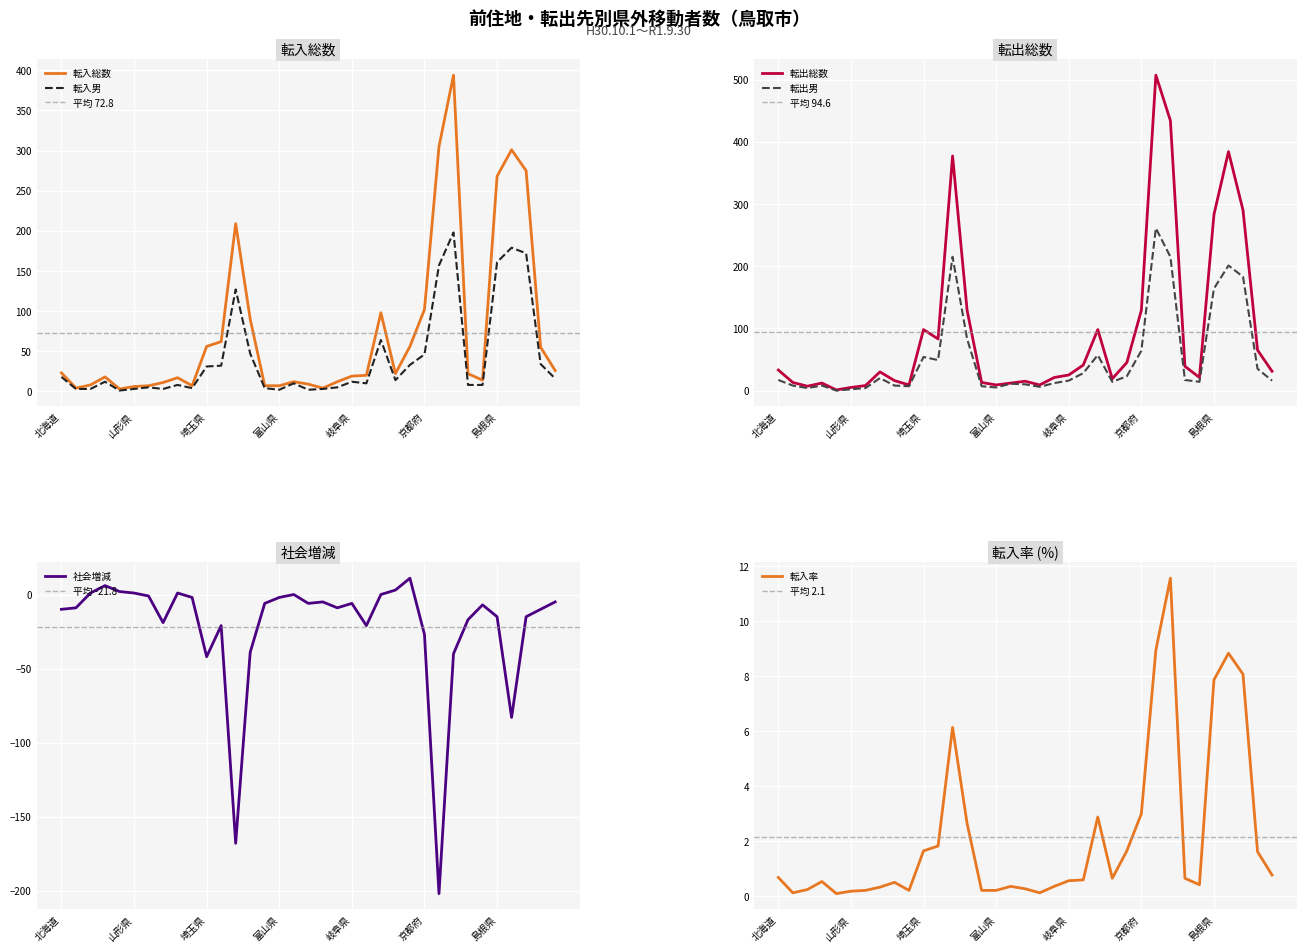

Rank the series at 山形県 from lowest to highest value.

転入率, 社会増減, 転出男, 転入男, 転出総数, 転入総数